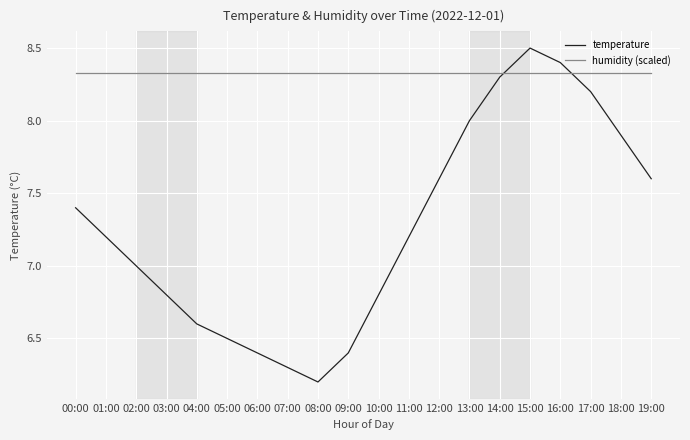

Reading left to right, what are all the values shown in this chart?

temperature: 7.4	7.2	7.0	6.8	6.6	6.5	6.4	6.3	6.2	6.4	6.8	7.2	7.6	8.0	8.3	8.5	8.4	8.2	7.9	7.6
humidity (scaled): 8.3	8.3	8.3	8.3	8.3	8.3	8.3	8.3	8.3	8.3	8.3	8.3	8.3	8.3	8.3	8.3	8.3	8.3	8.3	8.3